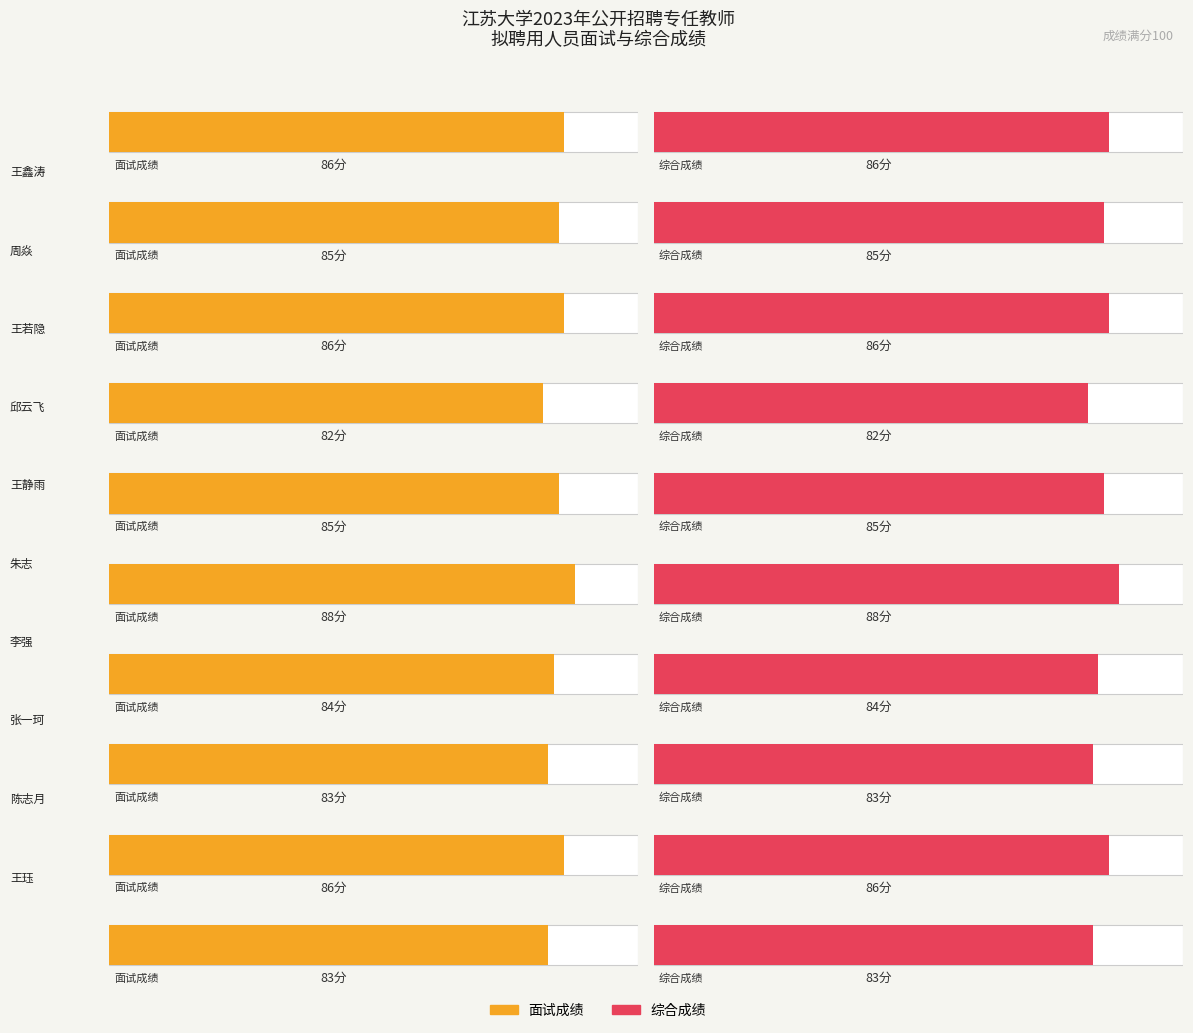

How many bars are there in total?

20